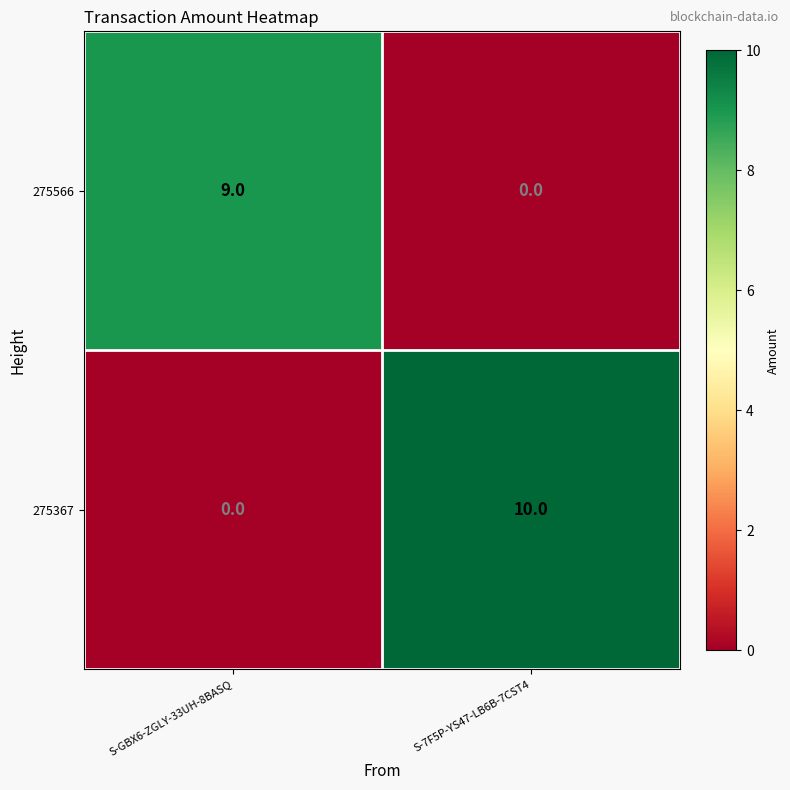

Reading right to left, transcribe all the data shown in this chart.

275566: S-7F5P-YS47-LB6B-7CST4=0	S-GBX6-ZGLY-33UH-8BASQ=9
275367: S-7F5P-YS47-LB6B-7CST4=10	S-GBX6-ZGLY-33UH-8BASQ=0